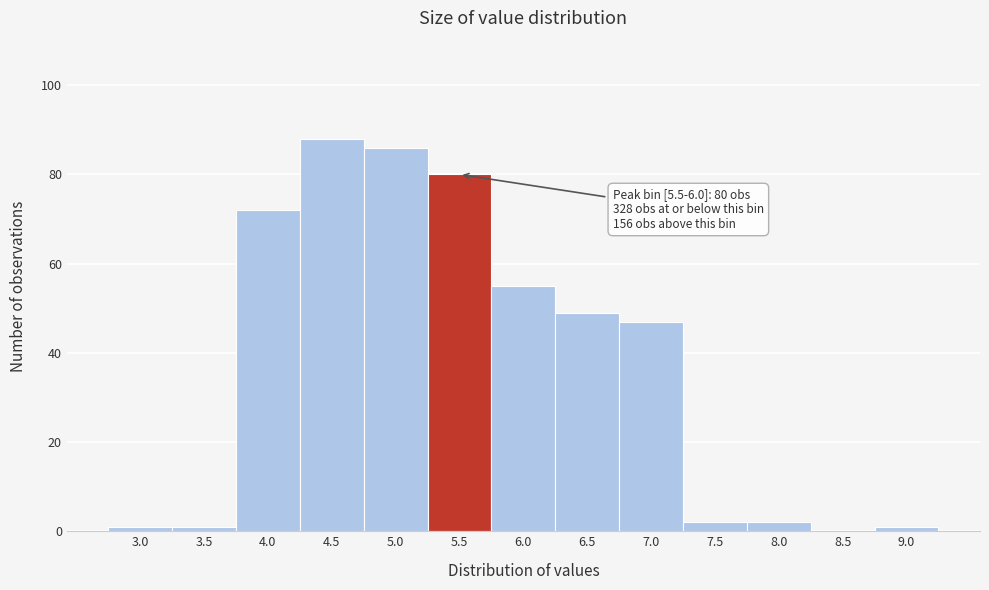

Reading right to left, what are all the values shown in this chart?

9.0=1	8.5=0	8.0=2	7.5=2	7.0=47	6.5=49	6.0=55	5.5=80	5.0=86	4.5=88	4.0=72	3.5=1	3.0=1